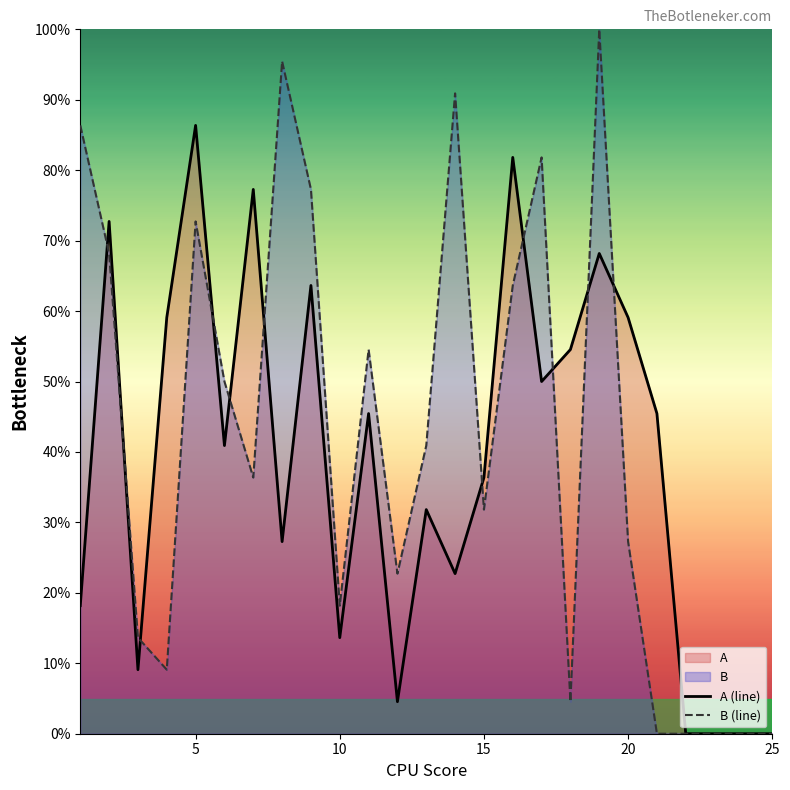

What is the maximum value for A (line)?

86.4